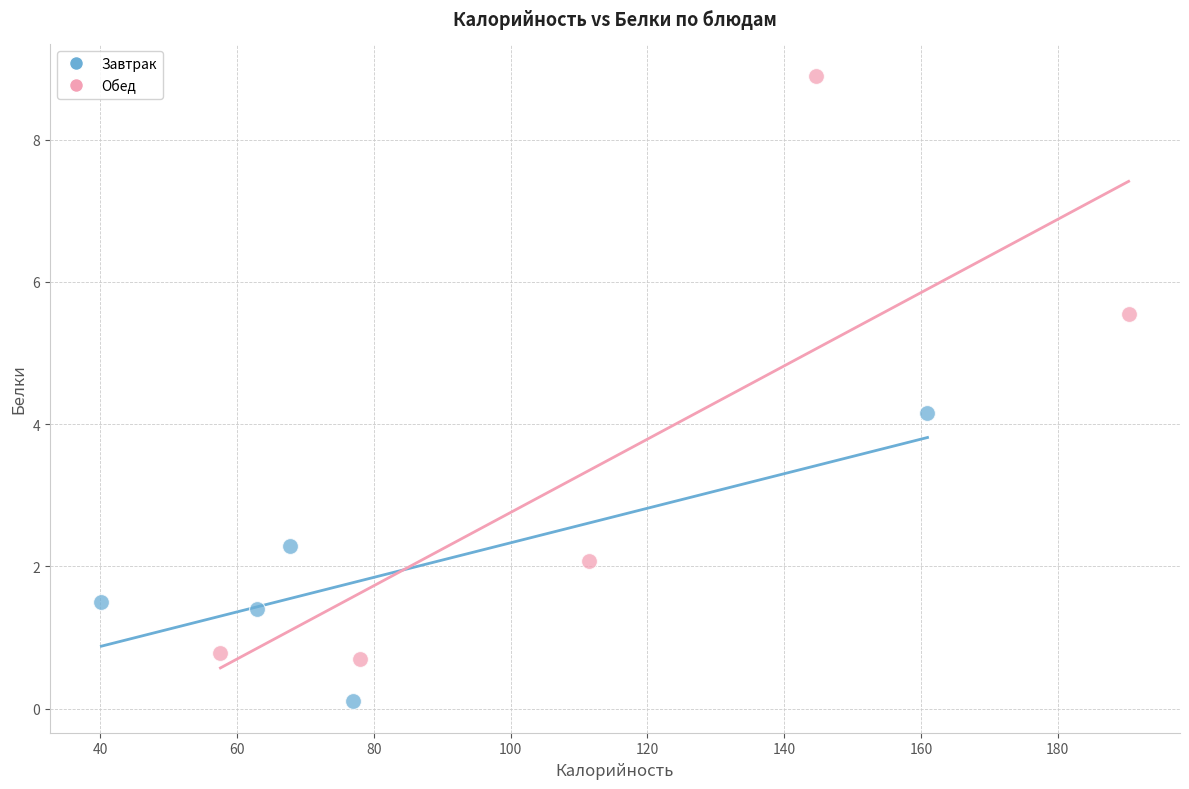

Which series reaches the minimum Y coordinate?

Завтрак